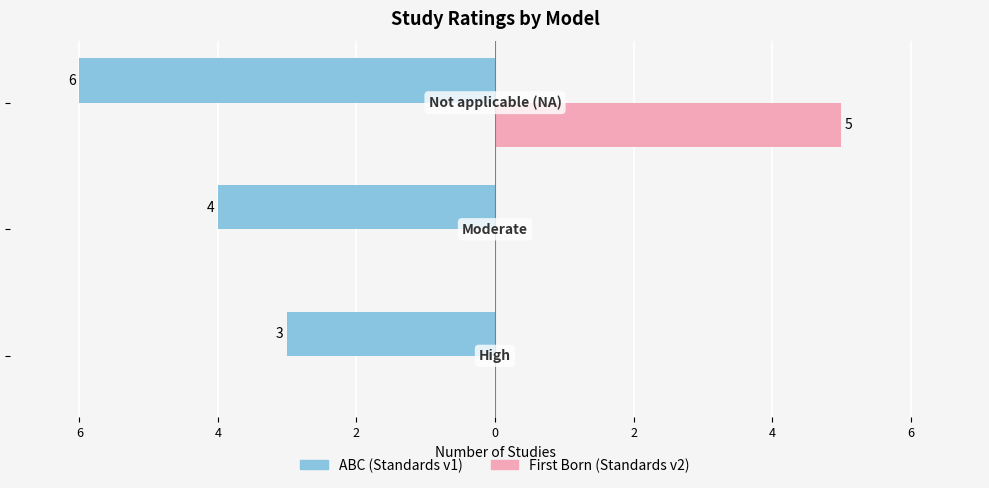

List the series in order of their overall mean, highest first.

First Born (Standards v2), ABC (Standards v1)